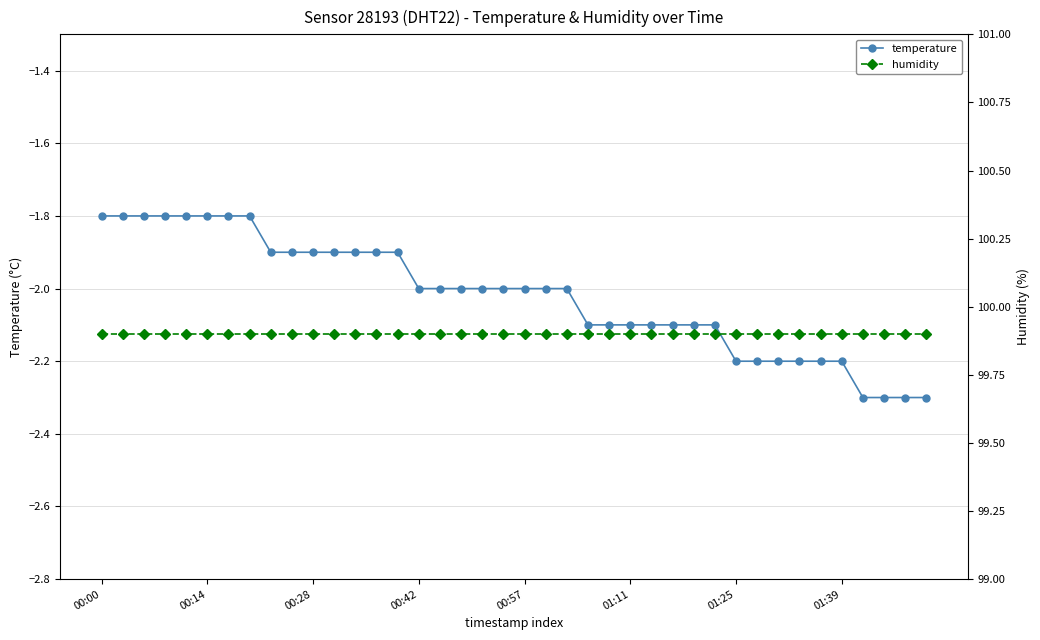

How many lines are shown in the chart?

2